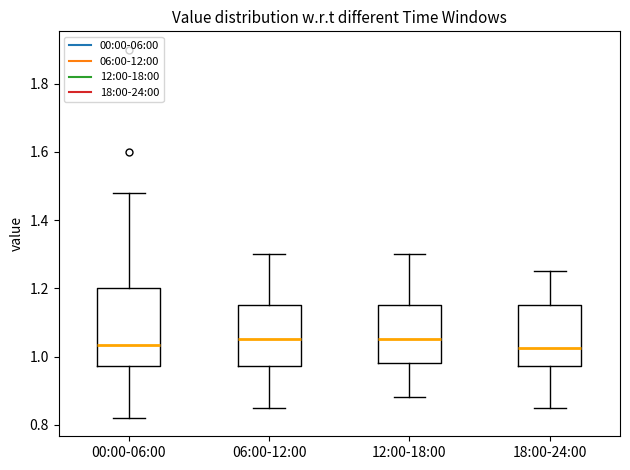

Where does the lower whisker of the box for 12:00-18:00 end on the y-axis? The values are not printed on the chart, so give them approximately, as read against the axis.

0.88